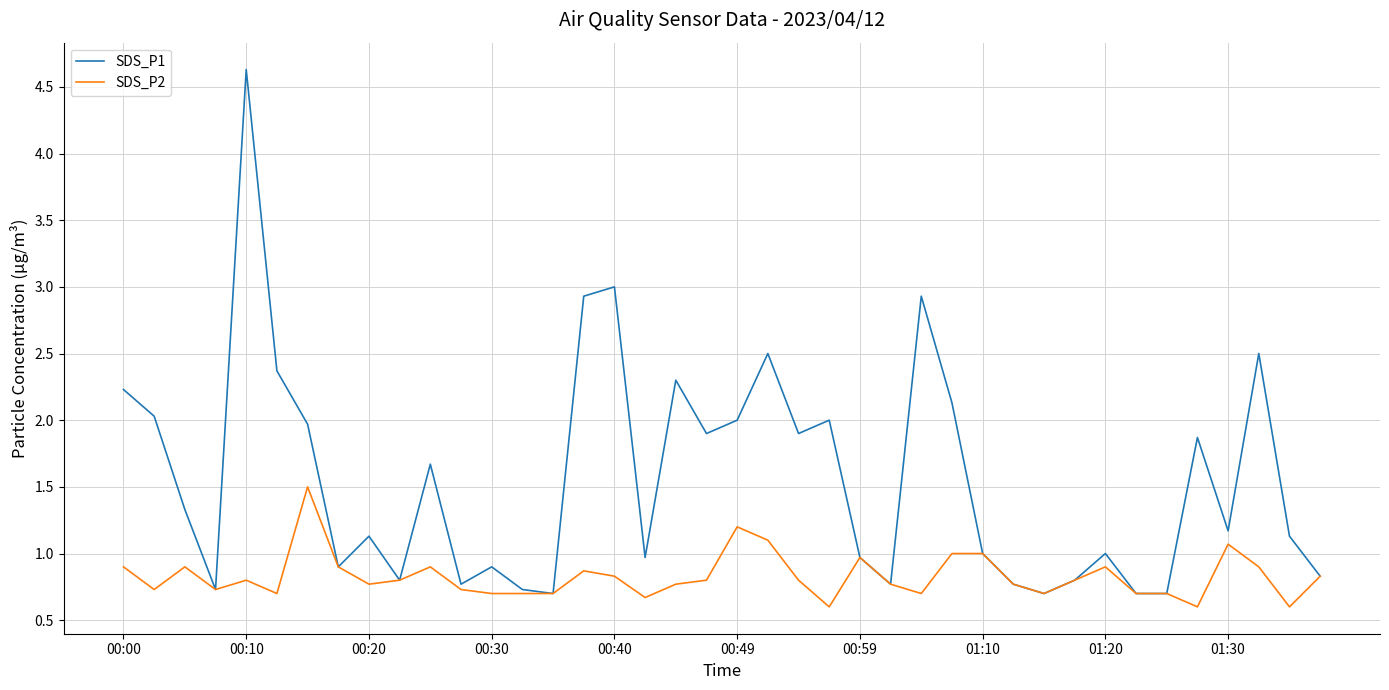

What is the sum of all SDS_P2 values?

33.1